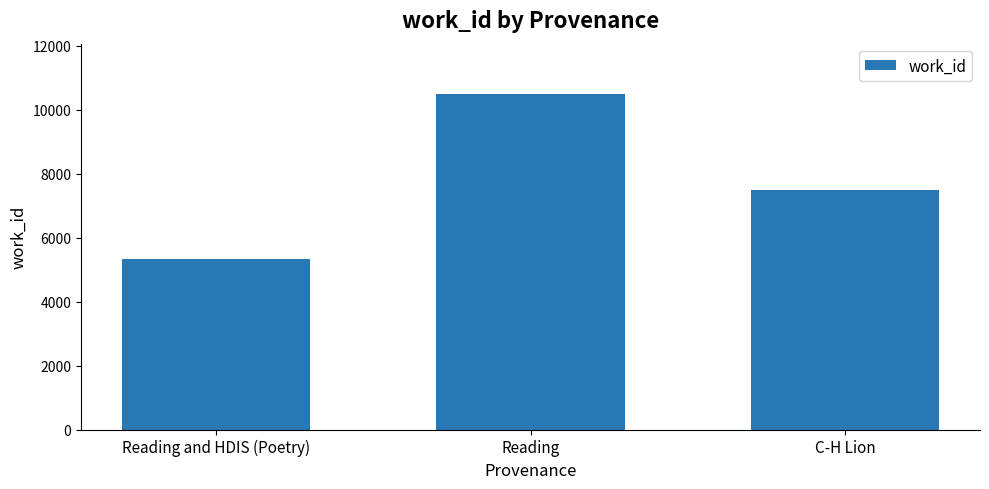

Reading right to left, what are all the values shown in this chart?

C-H Lion=7499	Reading=10485	Reading and HDIS (Poetry)=5328